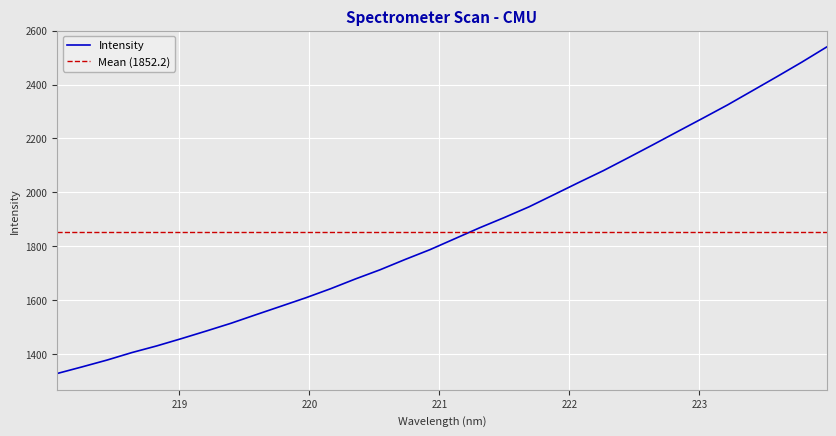

What is the minimum value for Intensity?

1327.8